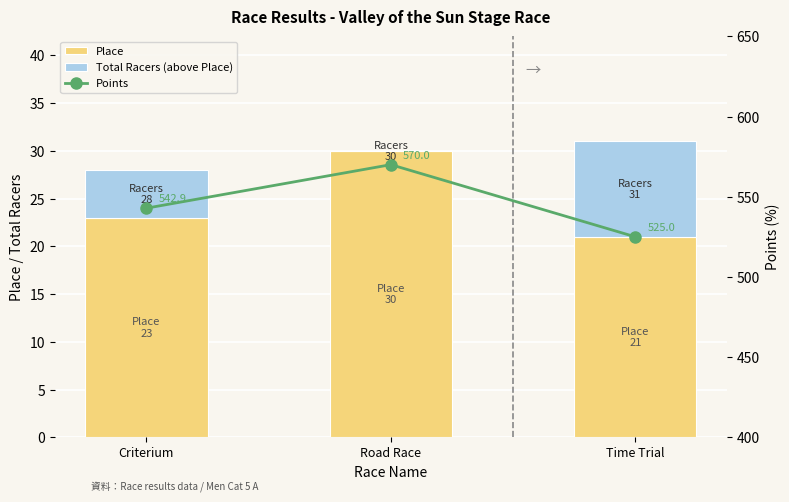

What is the label of the 3rd bar from the left?

Time Trial